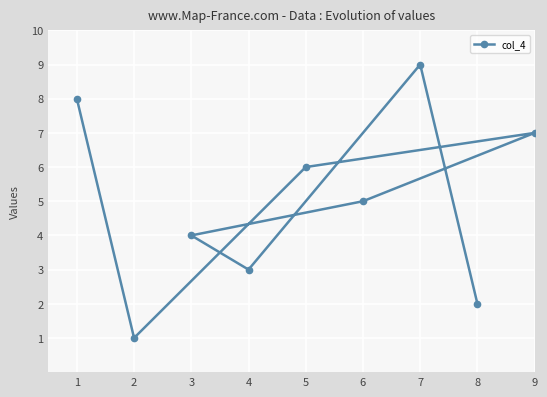

What is the ratio of the value at 1 to the value at 4?

2.7